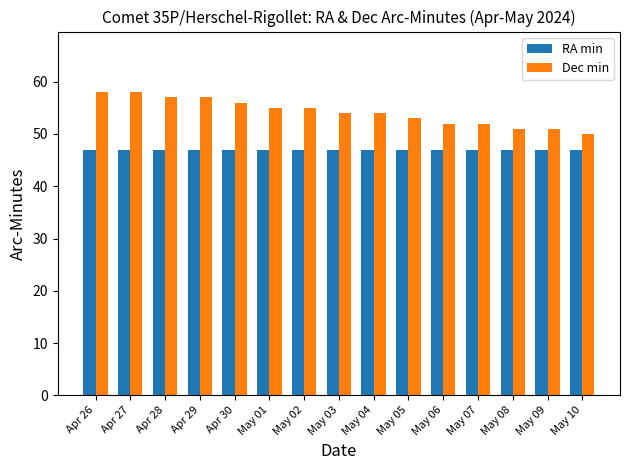

How many distinct data groups are displayed?

2